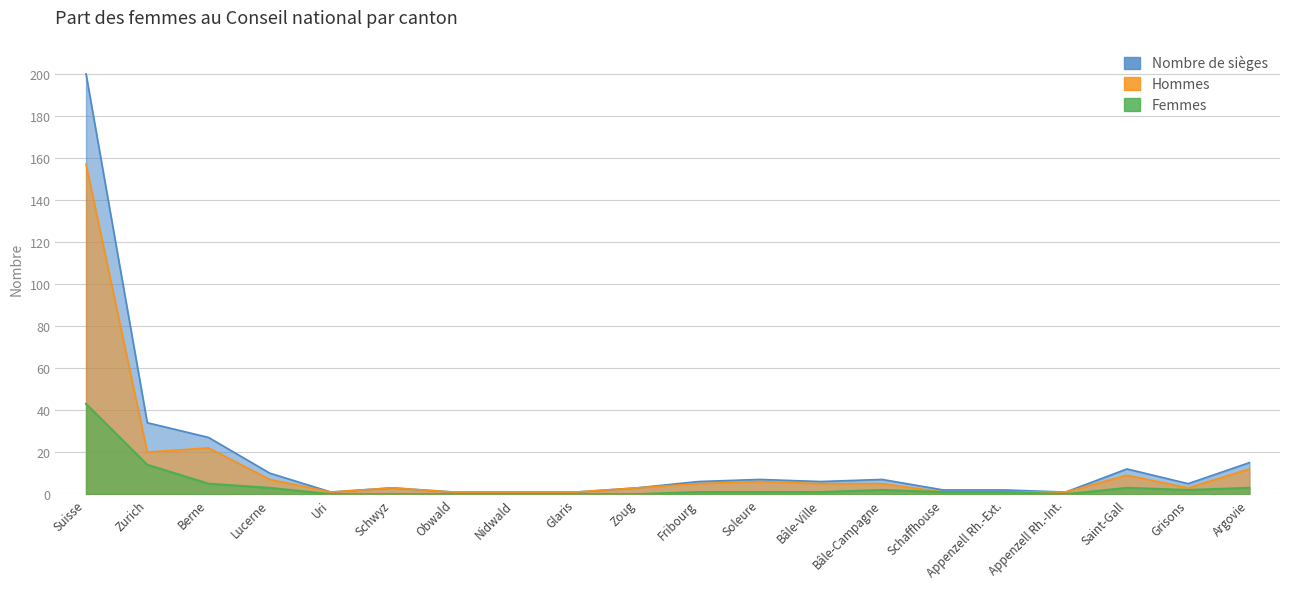

Between Fribourg and Argovie, which is larger?

Argovie